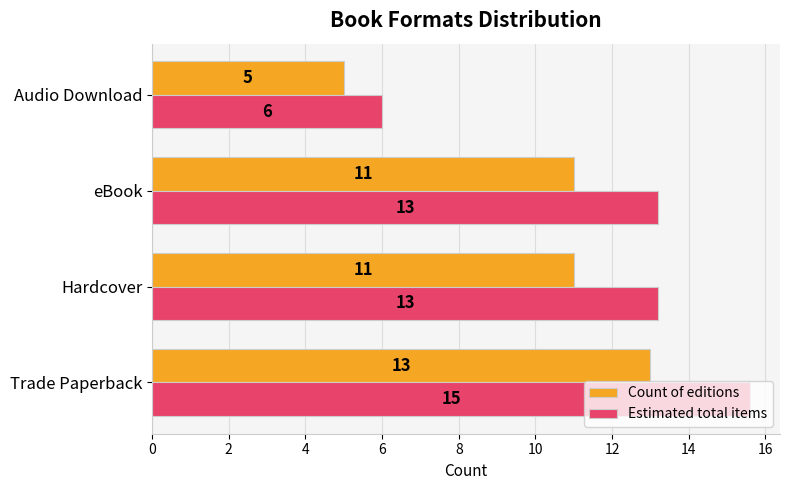

How many Count of editions values are between 11 and 13?

3